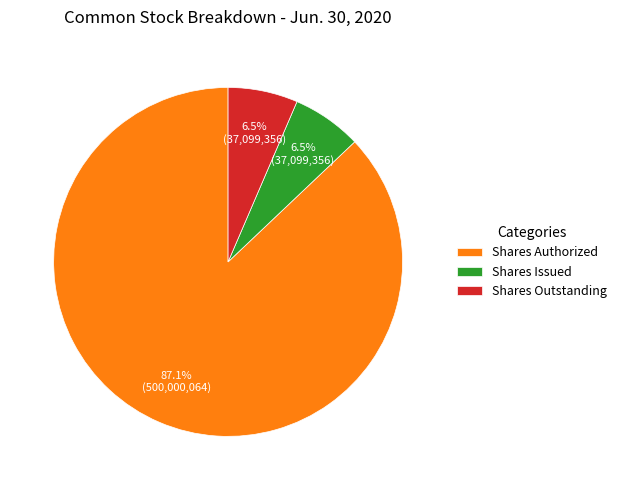

How many segments does this pie chart have?

3